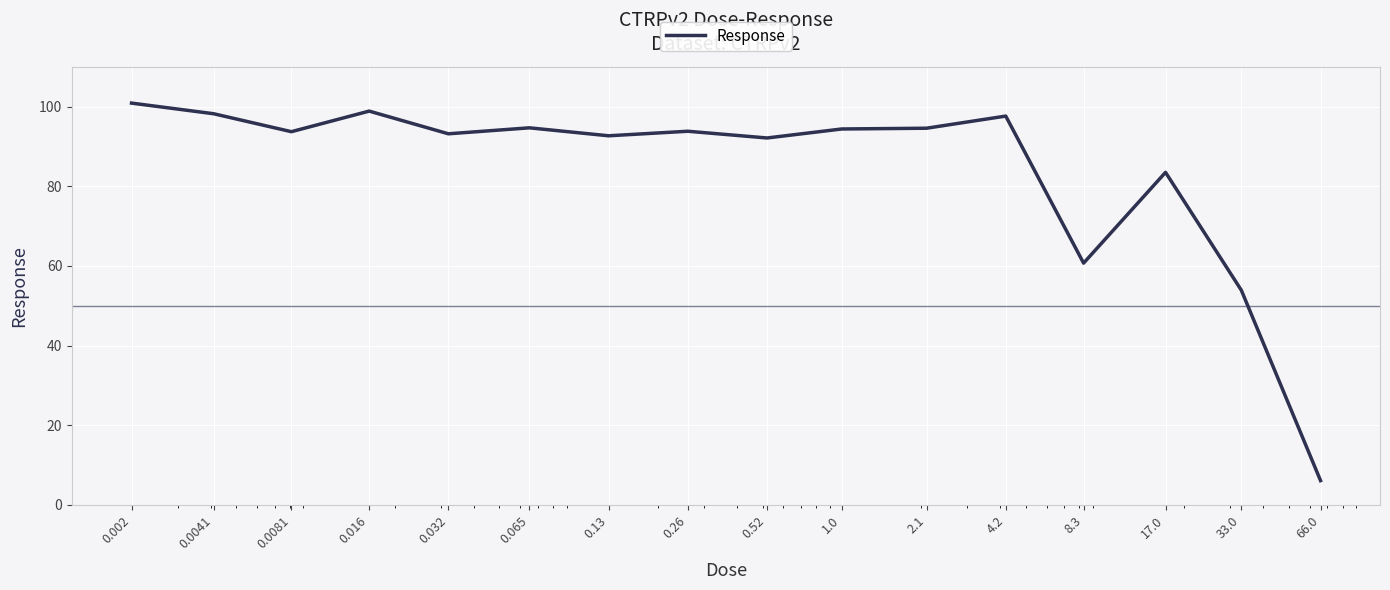

What is the minimum value shown in the chart?

6.1